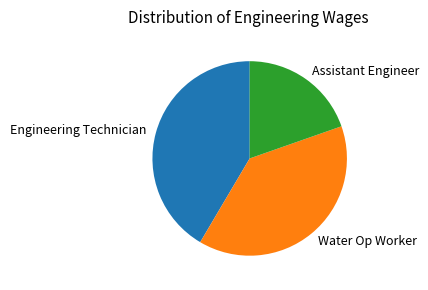

Is it true that Engineering Technician is 42% of the pie?

True